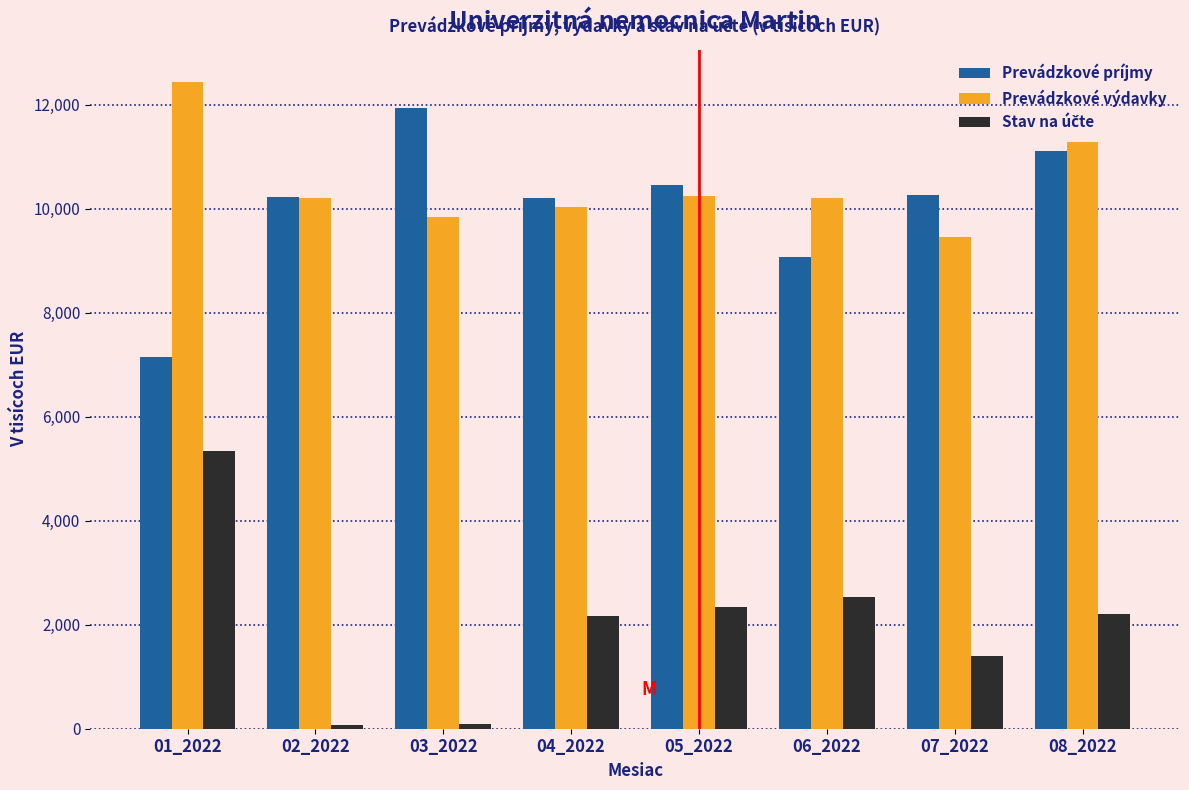

True or false: Prevádzkové príjmy has a value of 2546.0 at 07_2022.

False